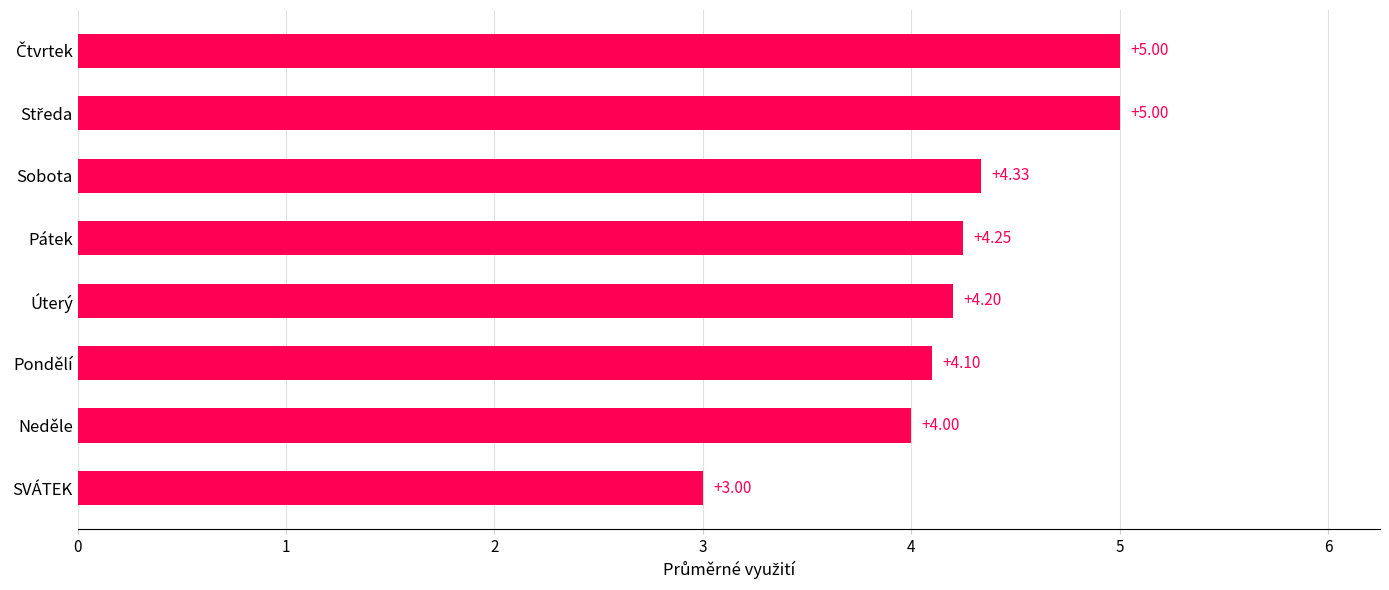

What is the sum of all values?

33.9